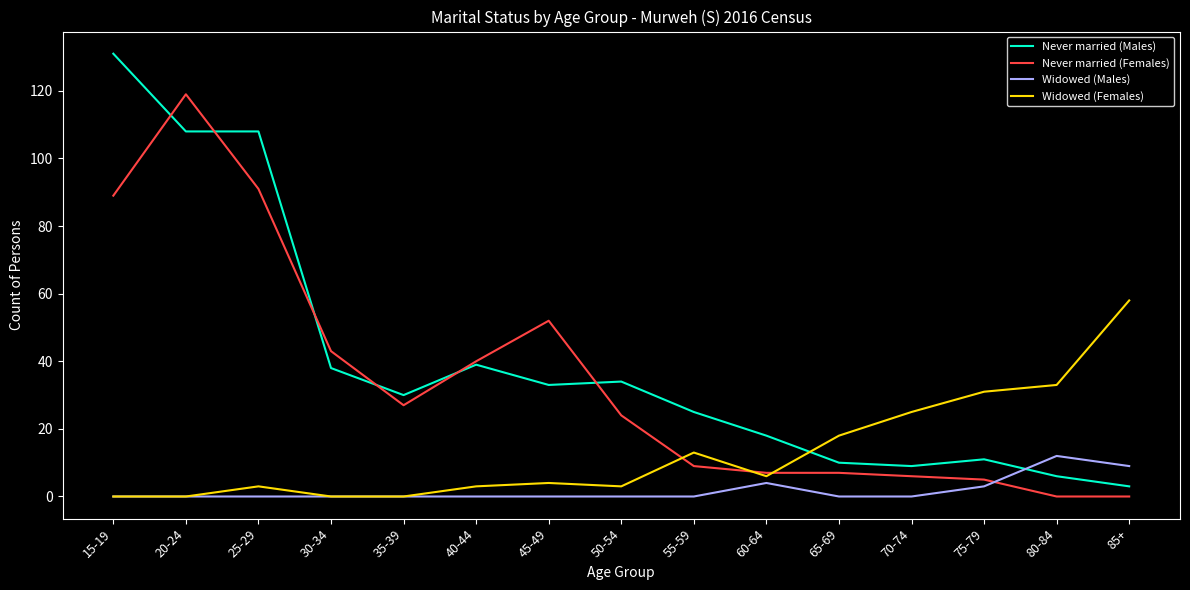

What position from the right is 15-19?

15